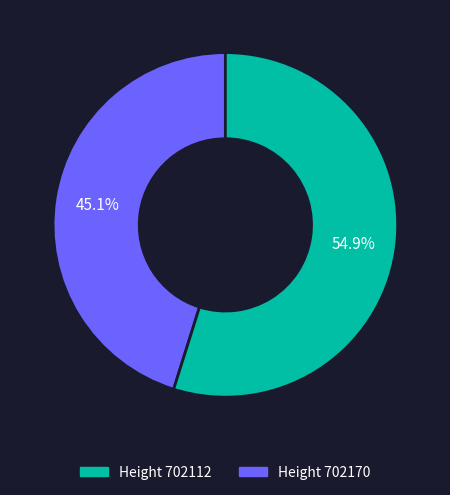

Does any single category account for the majority?

Yes